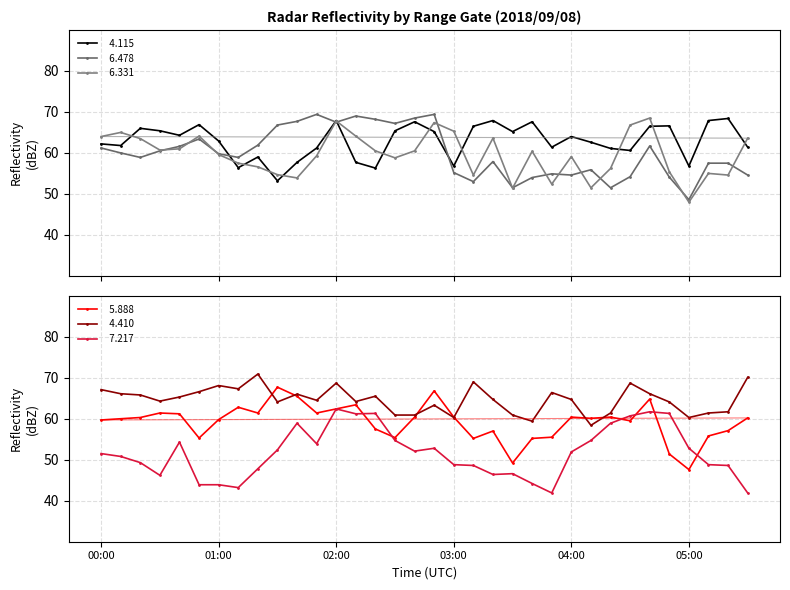

What is the sum of the   4.115 values at 03:00 and 02:30?

122.2